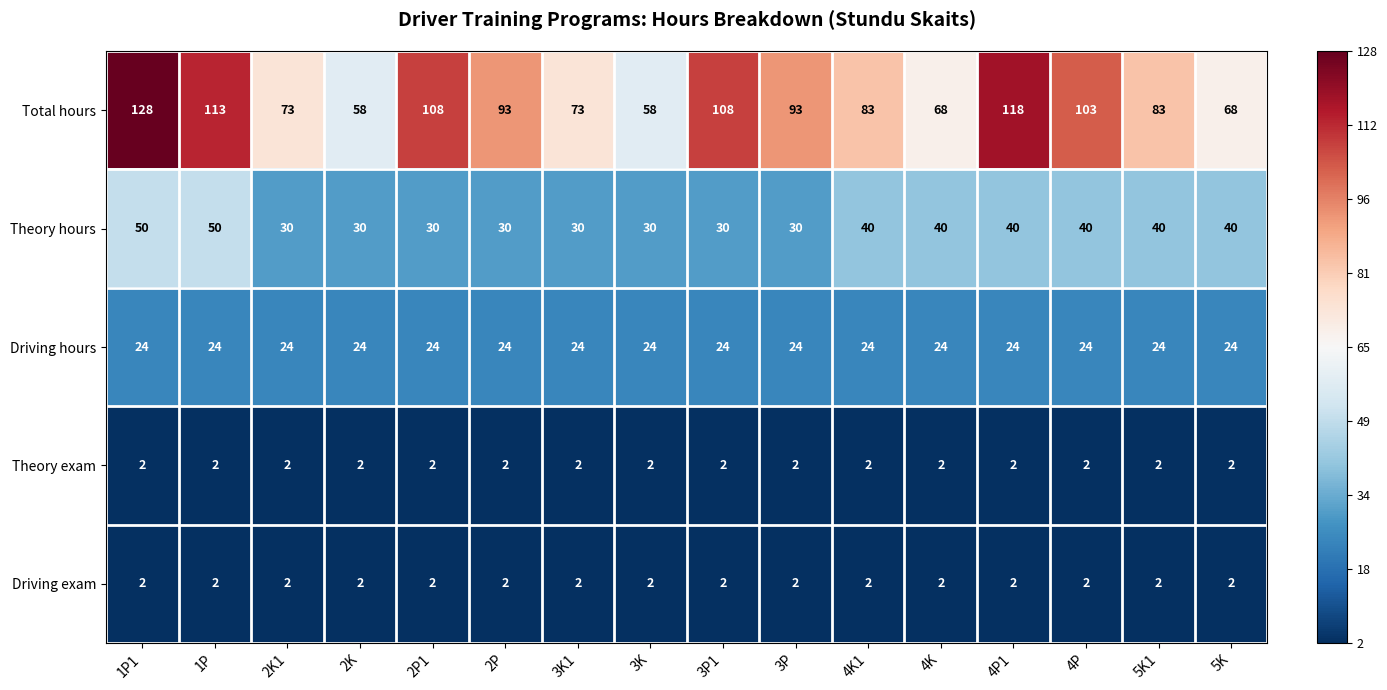

Which series has the largest total across all categories?

Total hours